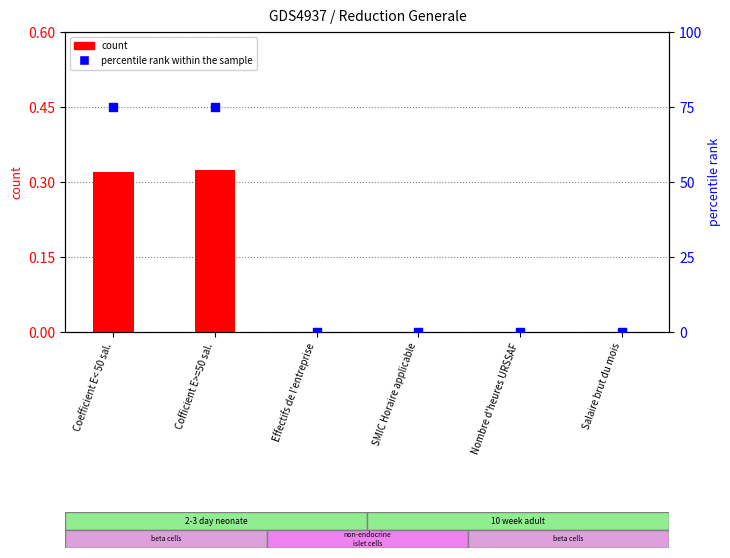

What are all the series names shown in the legend?

count, percentile rank within the sample